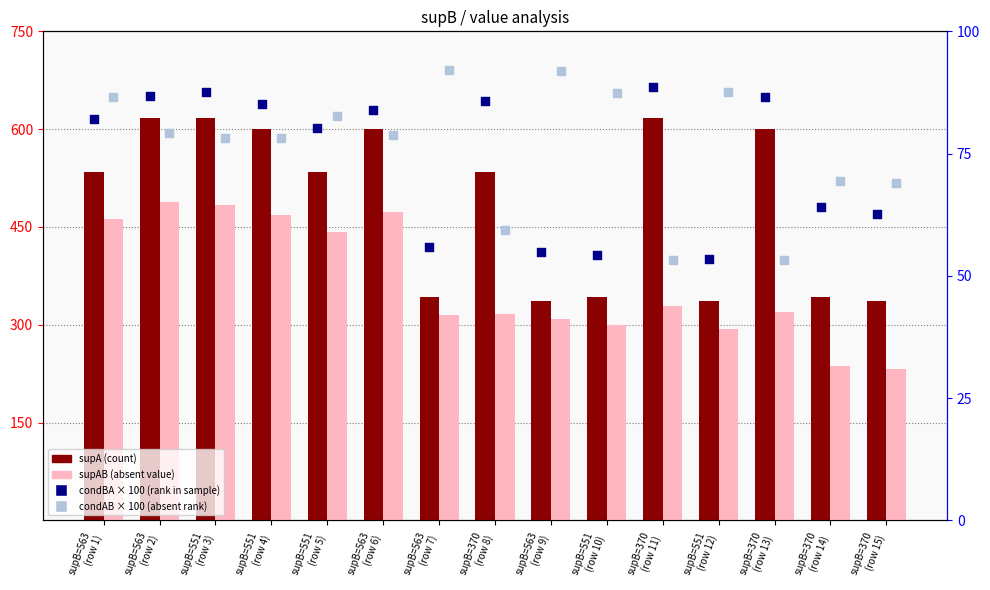

What are all the series names shown in the legend?

supA (count), supAB (absent value), condBA × 100 (rank in sample), condAB × 100 (absent rank)